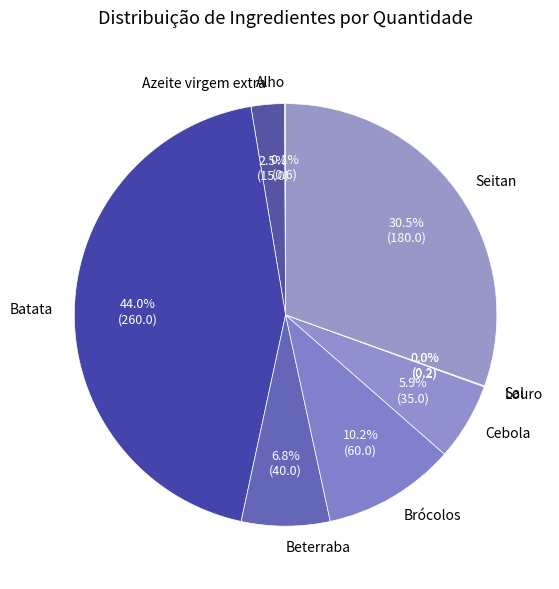

Does Cebola account for over 50% of the chart?

No